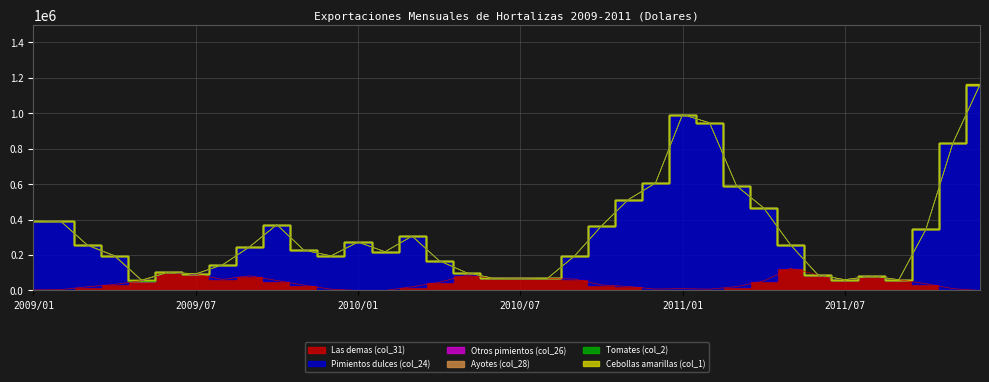

At which label is Cebollas amarillas (col_1) closest to 1375?

2009/07